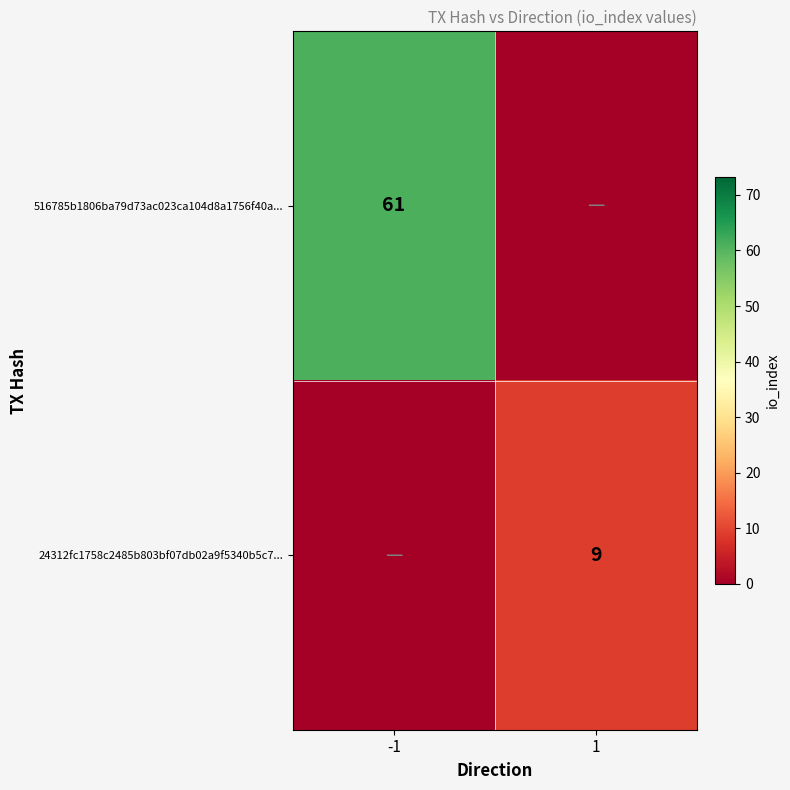

Which category has the highest value across all series?

-1